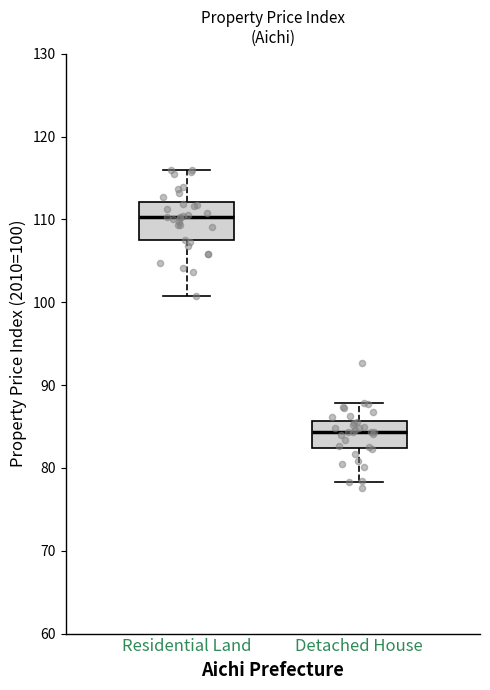

Comparing the boxes themselves (not the whiskers), which one is the tallest?

Residential Land